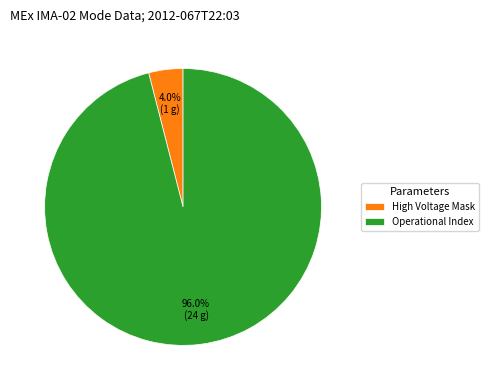

What percentage is the High Voltage Mask slice, to the nearest percent?

4%